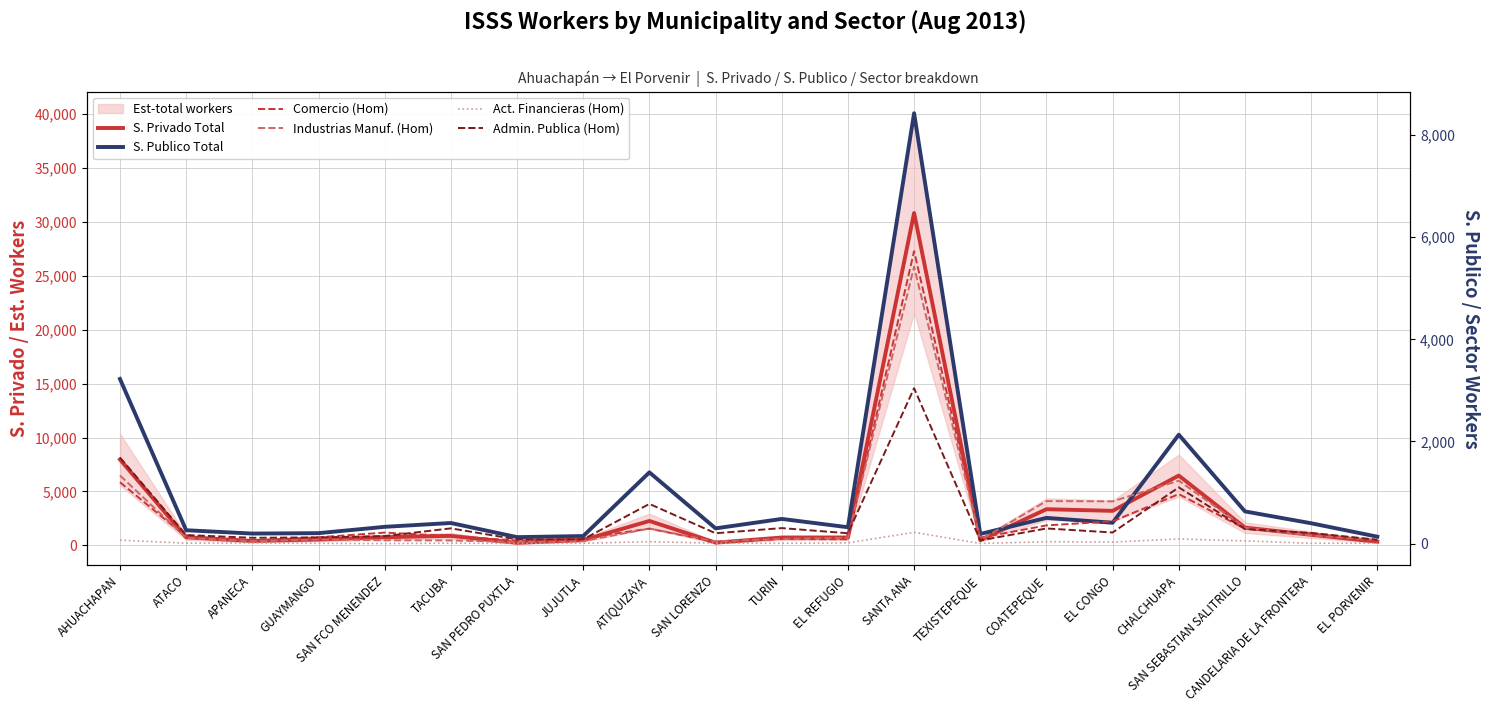

How many intersections are there between Admin. Publica (Hom) and Industrias Manuf. (Hom)?

2